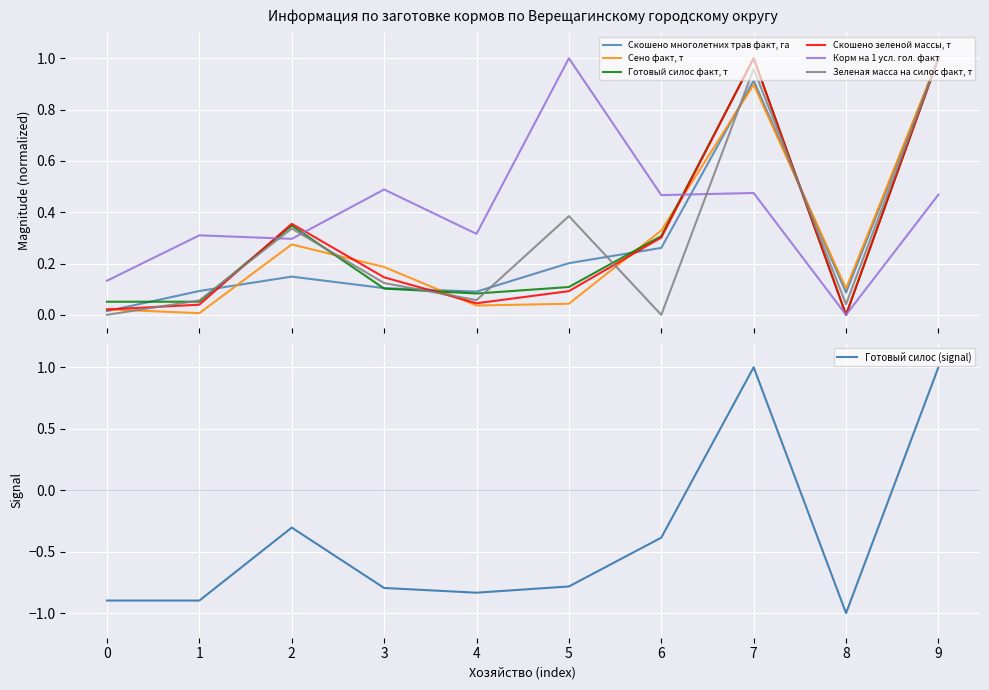

What is the average value of the Скошено многолетних трав факт, га series?

0.3